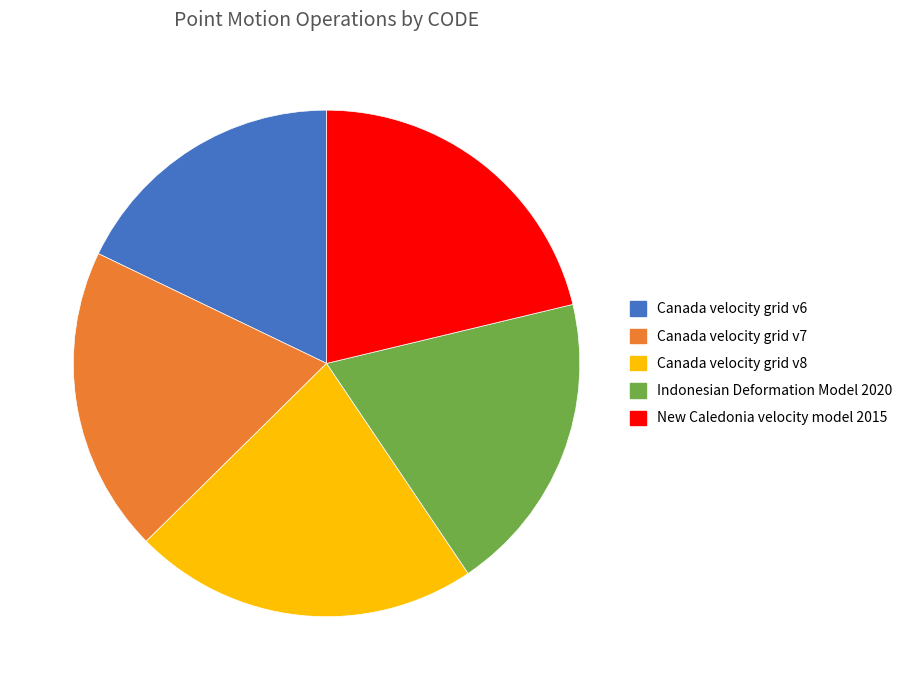

Approximately how many times larger is the value at Canada velocity grid v7 compared to Canada velocity grid v8?

0.9